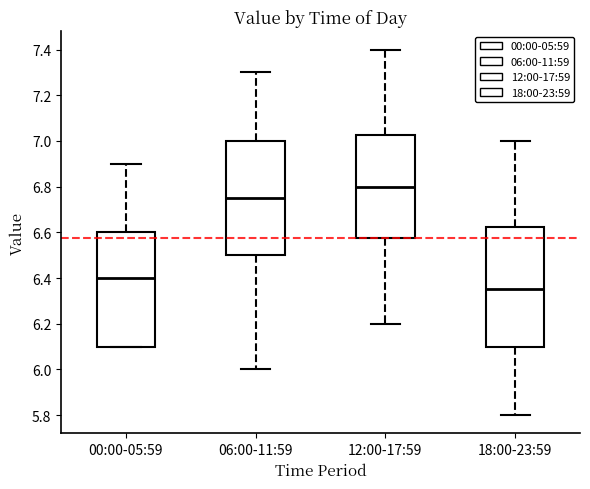

Reading left to right, read every box against the y-axis: the position of its median line, the range the box covers, and the ends of its whiskers. The values are not printed on the chart, so give them approximately, as read against the axis.

00:00-05:59: median 6.40, box 6.10 to 6.60, whiskers 6.10 to 6.90
06:00-11:59: median 6.76, box 6.50 to 7.00, whiskers 6.00 to 7.30
12:00-17:59: median 6.80, box 6.58 to 7.02, whiskers 6.20 to 7.40
18:00-23:59: median 6.36, box 6.10 to 6.62, whiskers 5.80 to 7.00